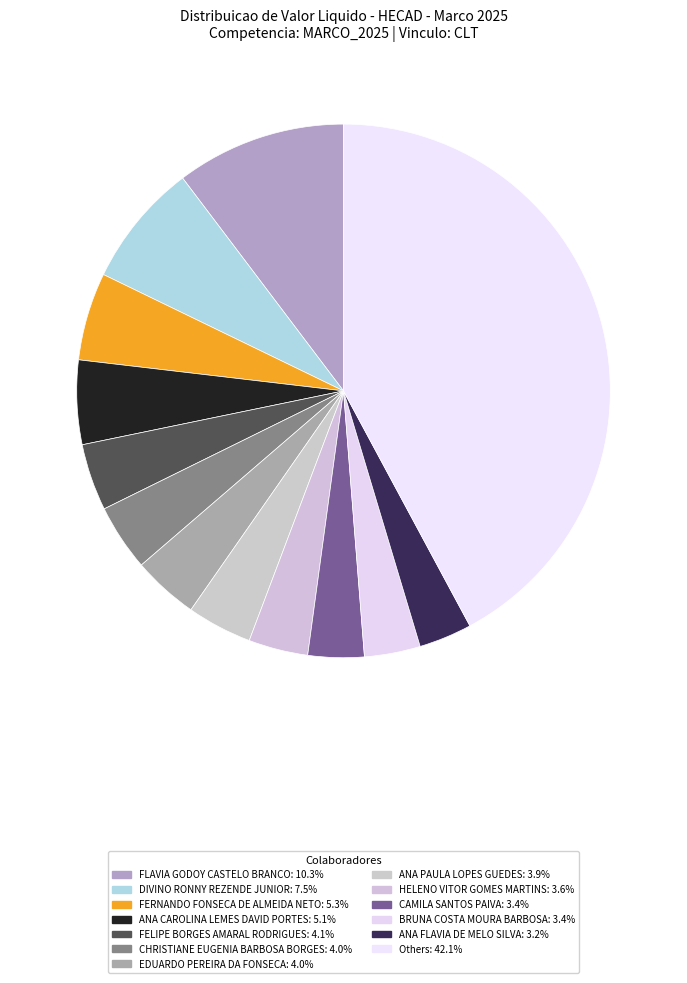

Count the number of slices in the pie.

13